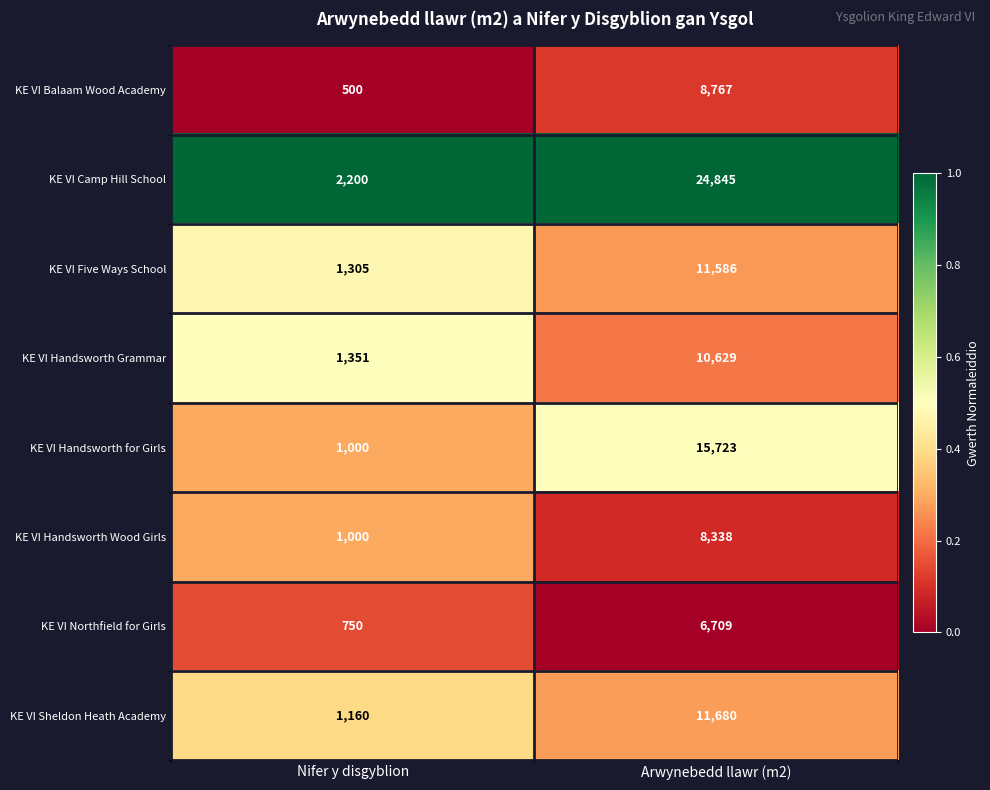

Which label corresponds to the largest value in the chart?

Arwynebedd llawr (m2)